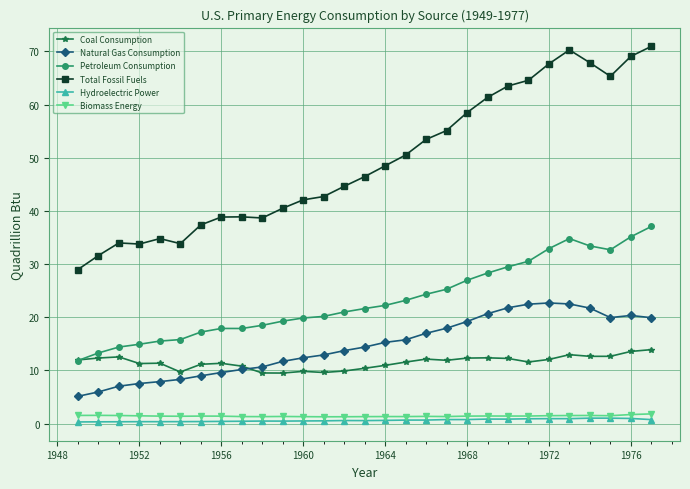

What is the maximum value shown in the chart?

70.9